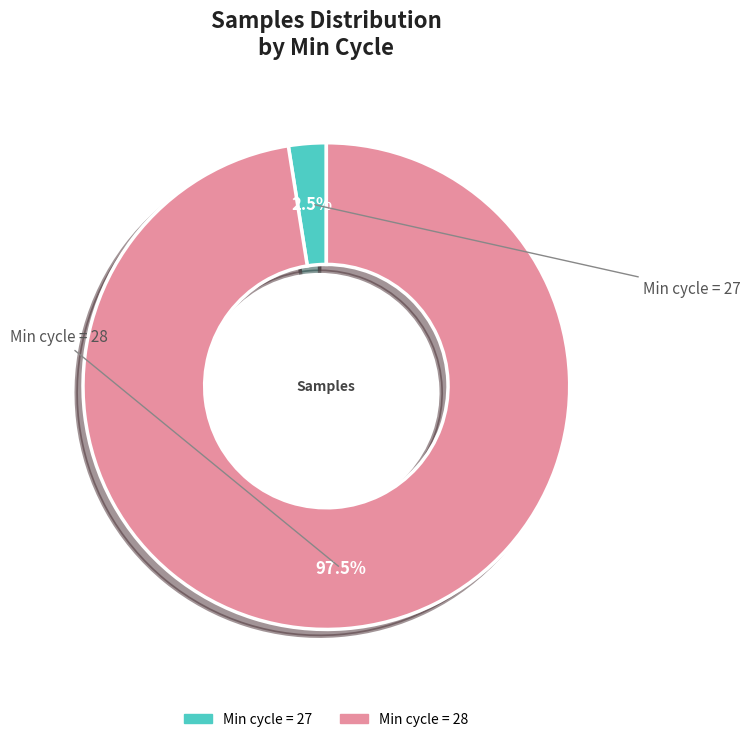

Is there any slice that represents more than half of the pie?

Yes